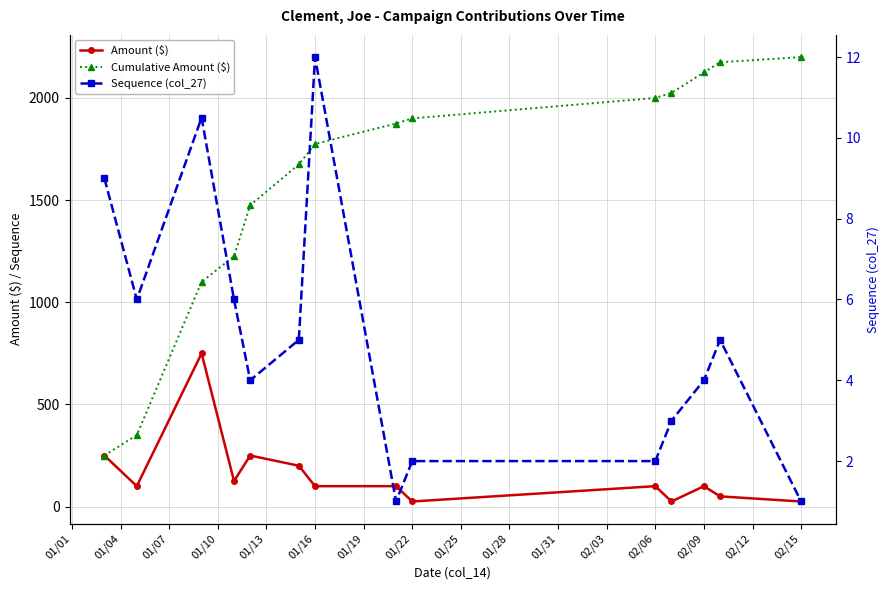

How many series are shown in this chart?

3